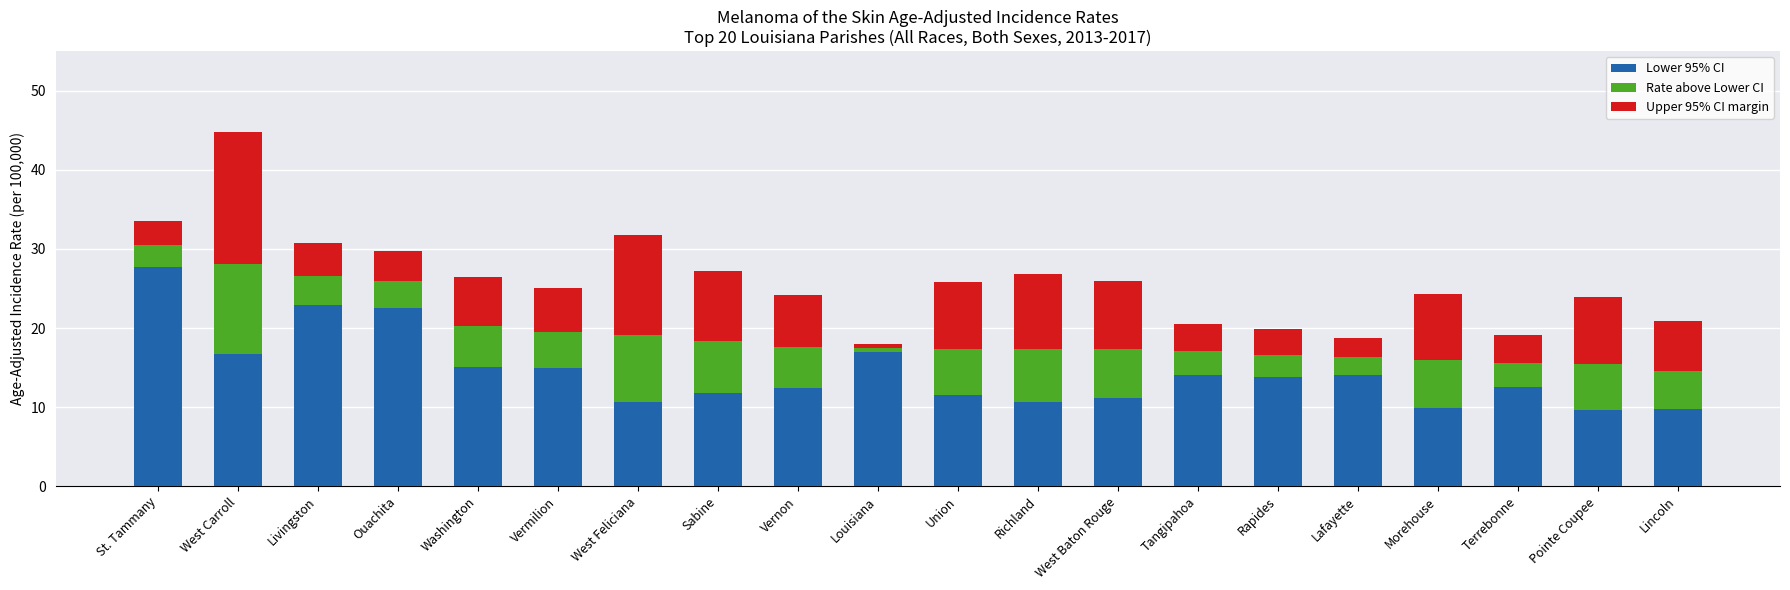

The Lower 95% CI series shows 20.7 at Union. True or false?

False